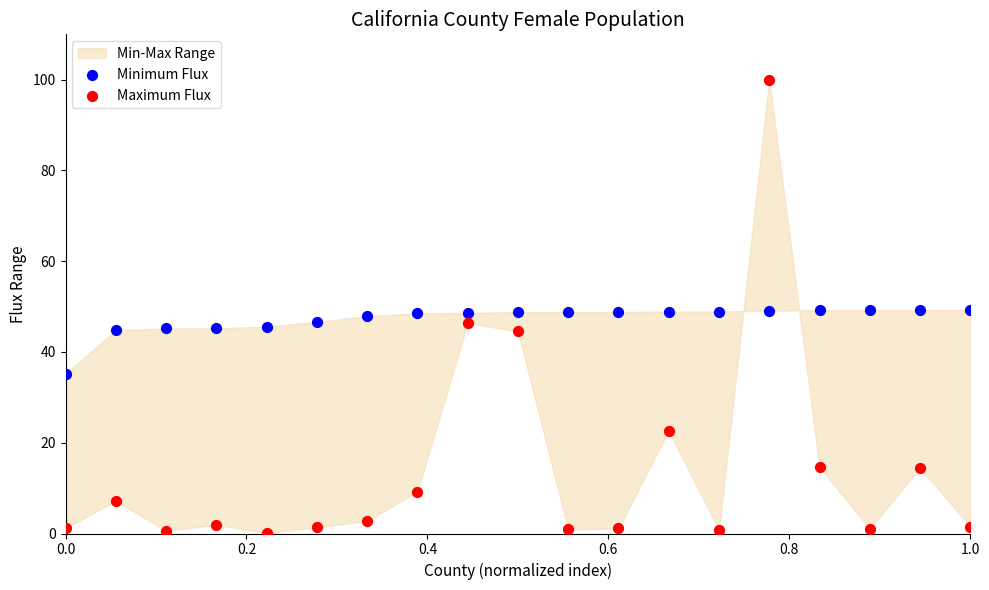

Which series contains the highest Y value?

Maximum Flux